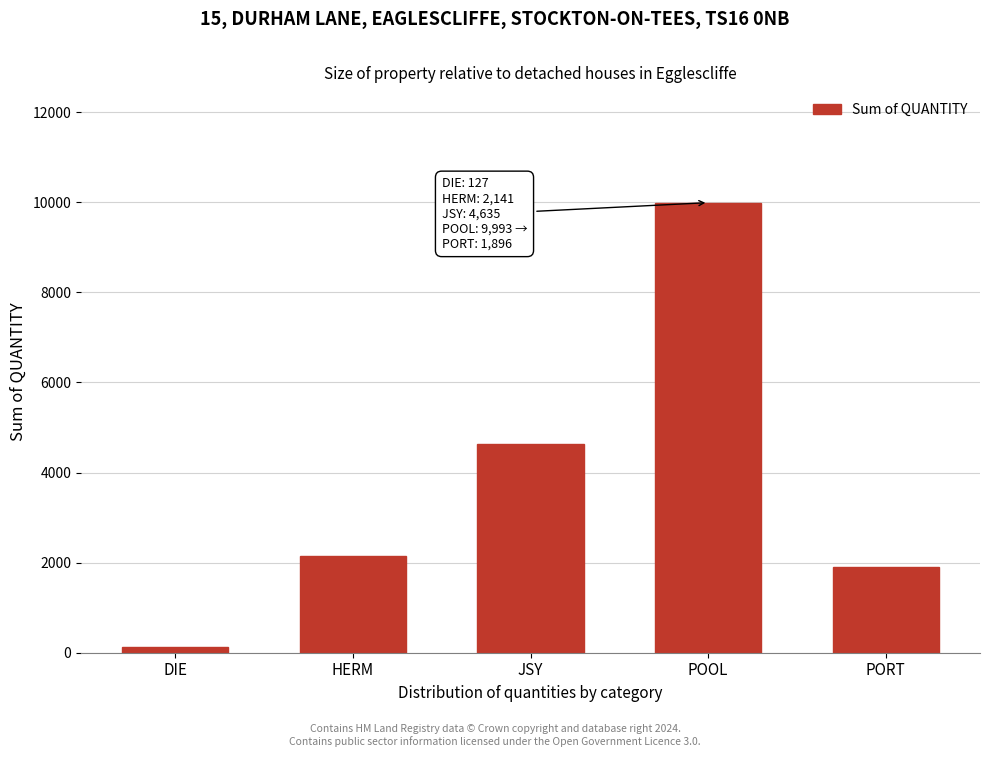

Reading left to right, what are all the values shown in this chart?

DIE=127	HERM=2141	JSY=4635	POOL=9993	PORT=1896